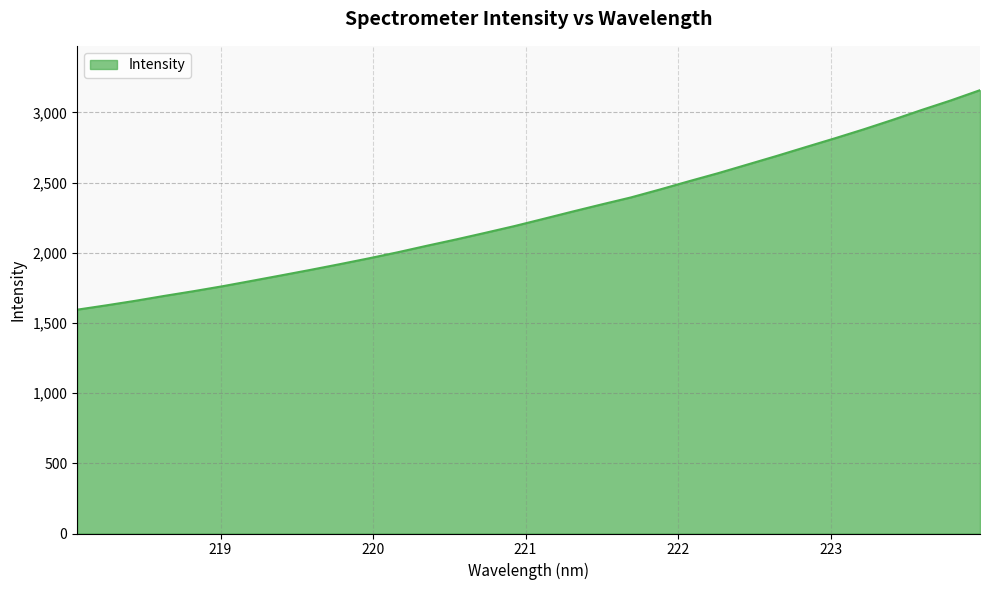

How many categories are shown in the chart?

32